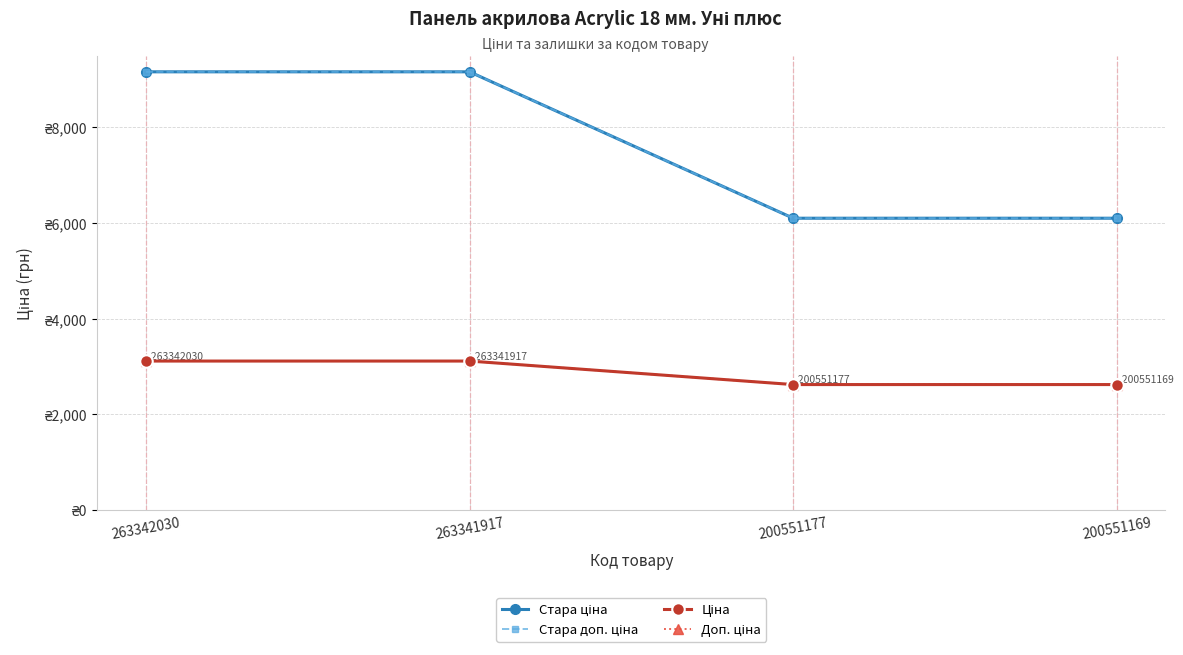

How many distinct data groups are displayed?

4